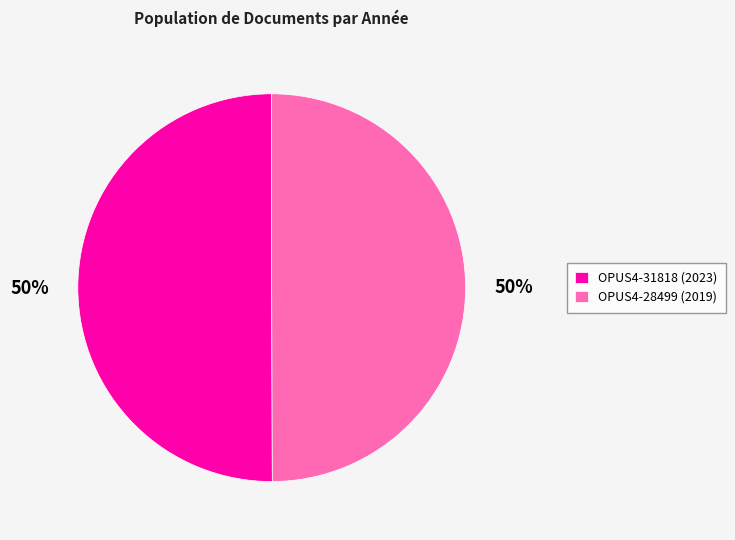

Count the number of slices in the pie.

2